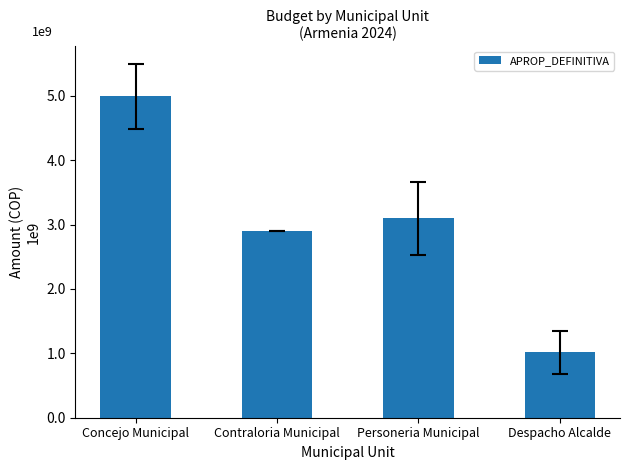

The value at Concejo Municipal is 2827267054.6. True or false?

False